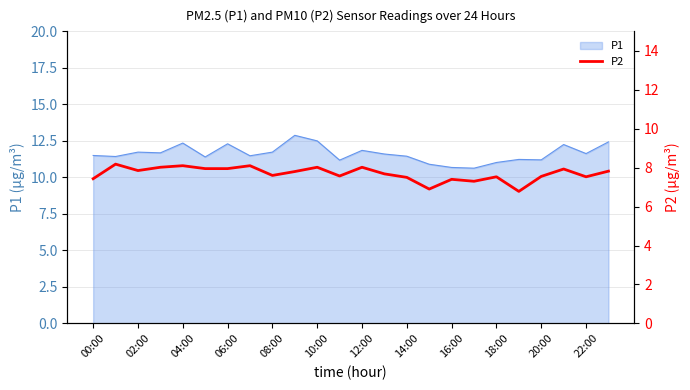

Is it true that P1 equals 17.9 at 08:00?

False